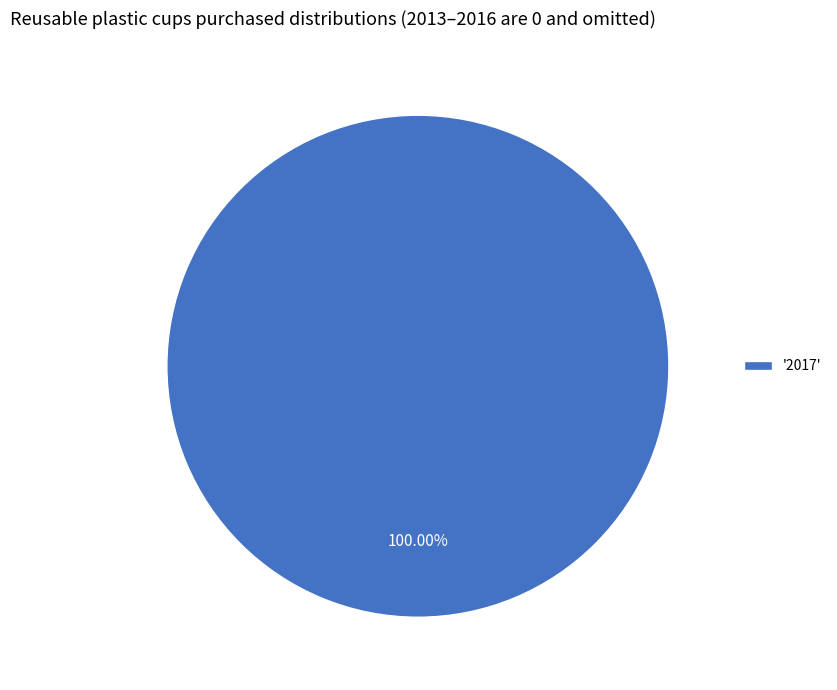

How many segments does this pie chart have?

1